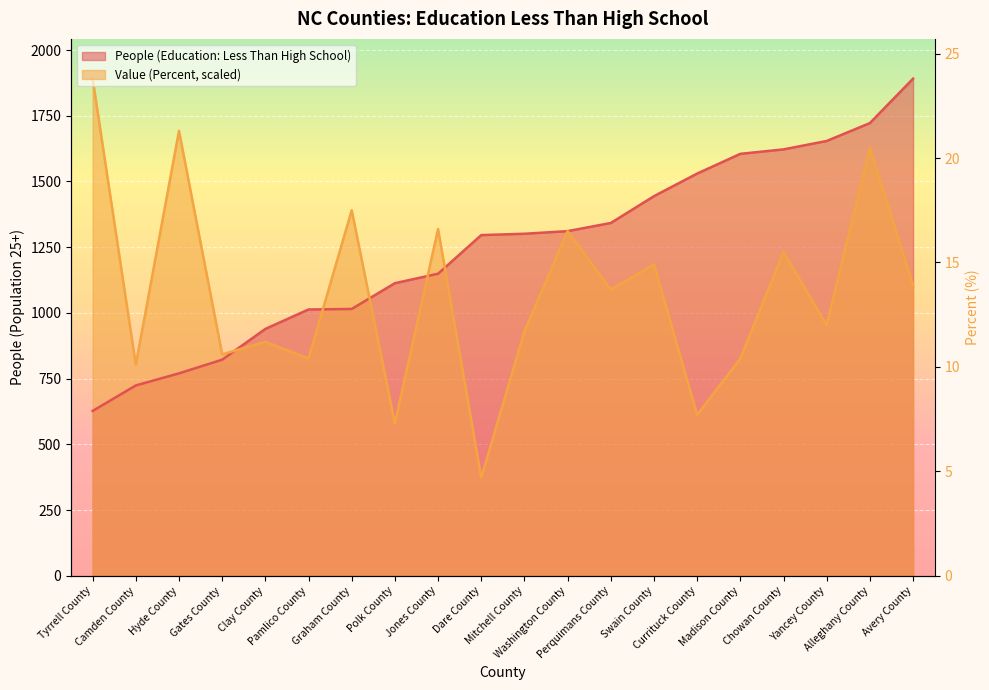

Reading left to right, what are all the values shown in this chart?

People (Education: Less Than High School): Tyrrell County=627.0	Camden County=724.0	Hyde County=770.0	Gates County=822.0	Clay County=939.0	Pamlico County=1013.0	Graham County=1015.0	Polk County=1113.0	Jones County=1149.0	Dare County=1296.0	Mitchell County=1301.0	Washington County=1311.0	Perquimans County=1342.0	Swain County=1444.0	Currituck County=1530.0	Madison County=1605.0	Chowan County=1622.0	Yancey County=1654.0	Alleghany County=1722.0	Avery County=1891.0
Value (Percent): Tyrrell County=1891.0	Camden County=802.5	Hyde County=1692.4	Gates County=842.2	Clay County=889.9	Pamlico County=826.3	Graham County=1390.4	Polk County=580.0	Jones County=1318.9	Dare County=373.4	Mitchell County=929.6	Washington County=1311.0	Perquimans County=1088.5	Swain County=1183.9	Currituck County=611.8	Madison County=826.3	Chowan County=1231.5	Yancey County=953.4	Alleghany County=1628.8	Avery County=1104.4